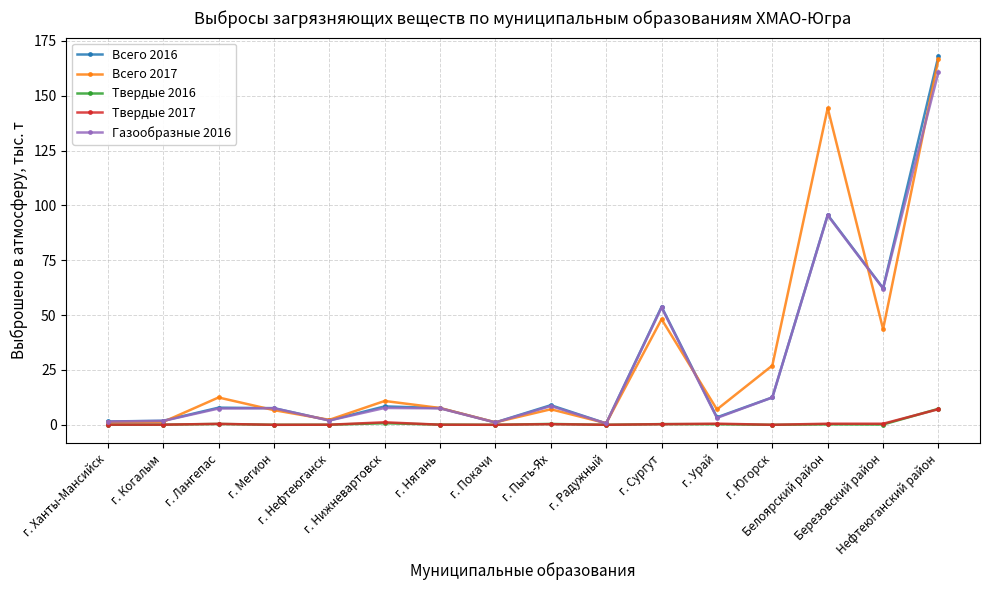

True or false: Газообразные 2016 has more than 1 points higher than both neighbors.

True